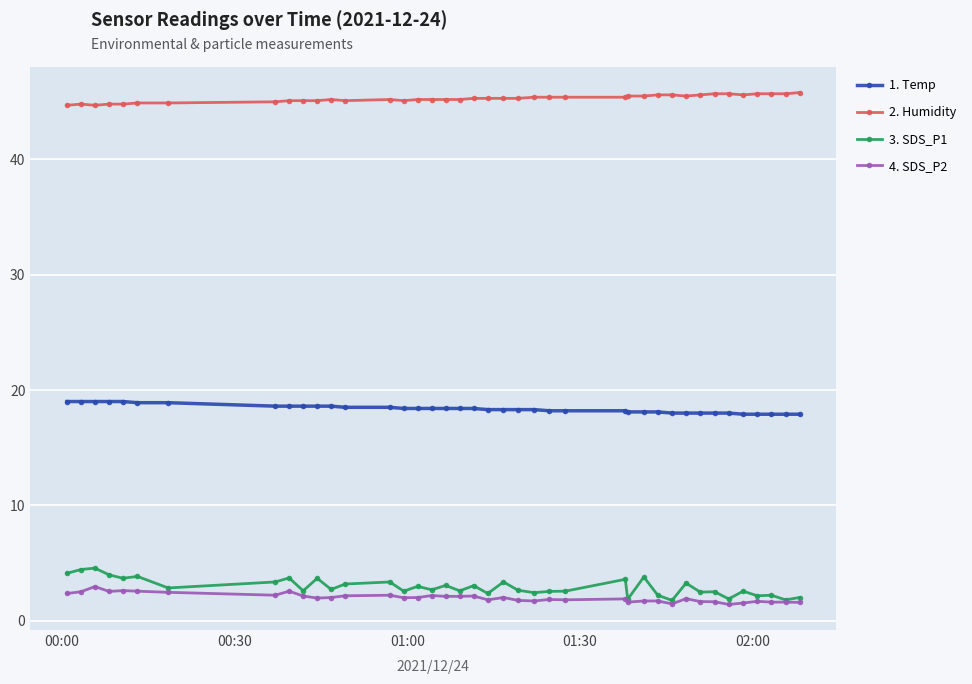

What is the maximum value shown in the chart?

45.8